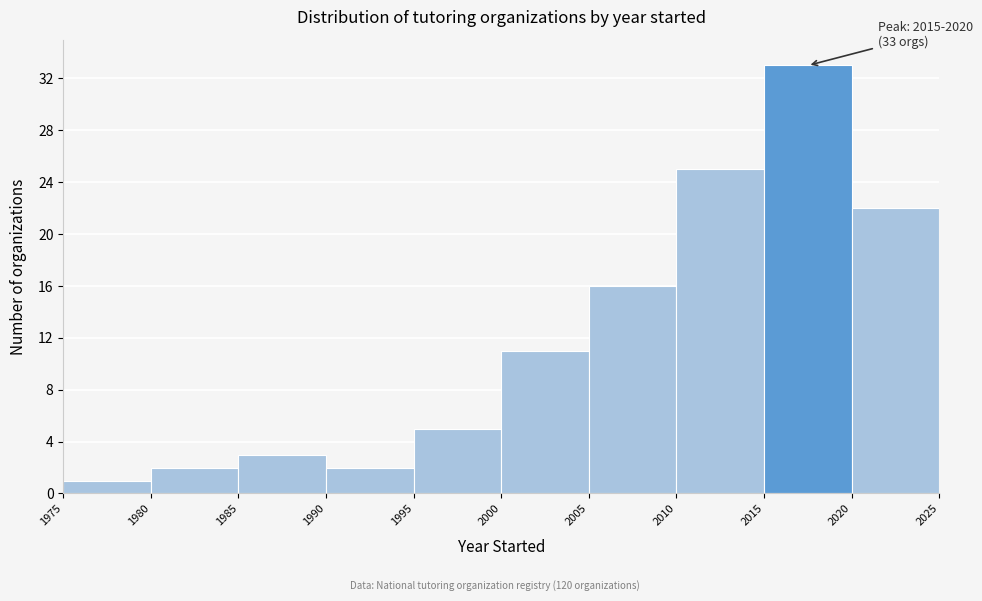

Which range on the x-axis has the tallest bar?

2015 to 2020